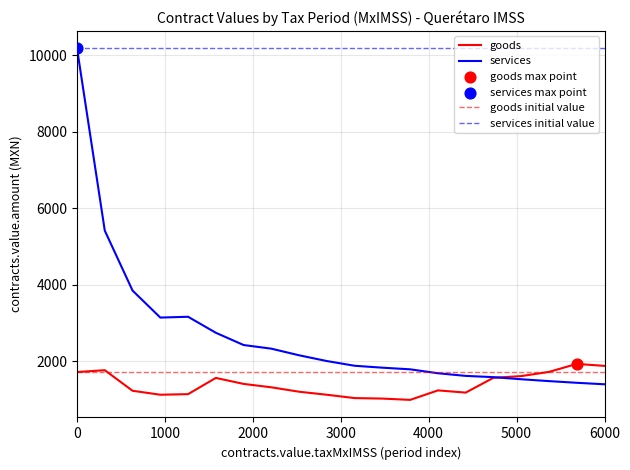

The goods series shows 1877.9 at 6000. True or false?

True